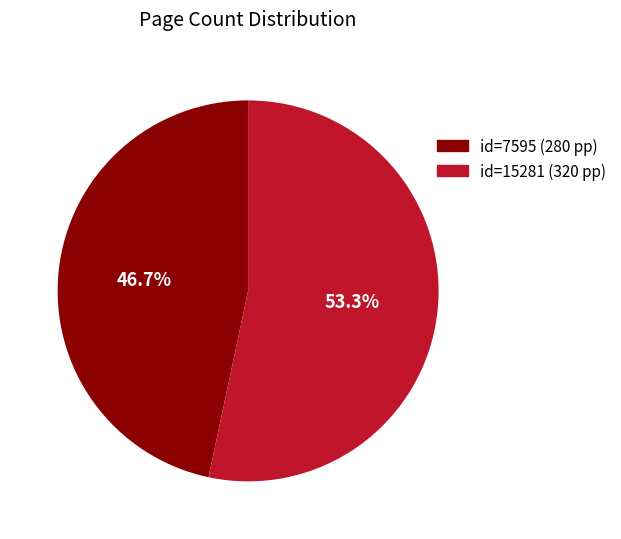

Is there a majority slice in this chart?

Yes